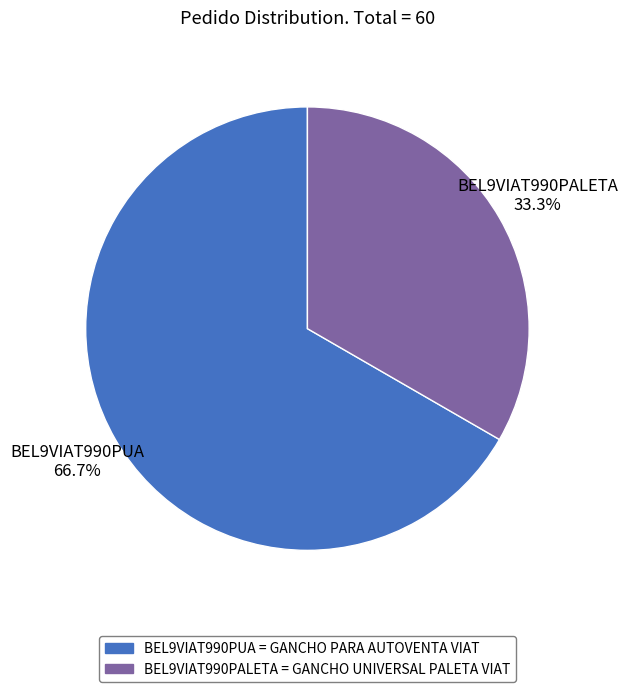

Which category has the biggest portion of the pie?

BEL9VIAT990PUA